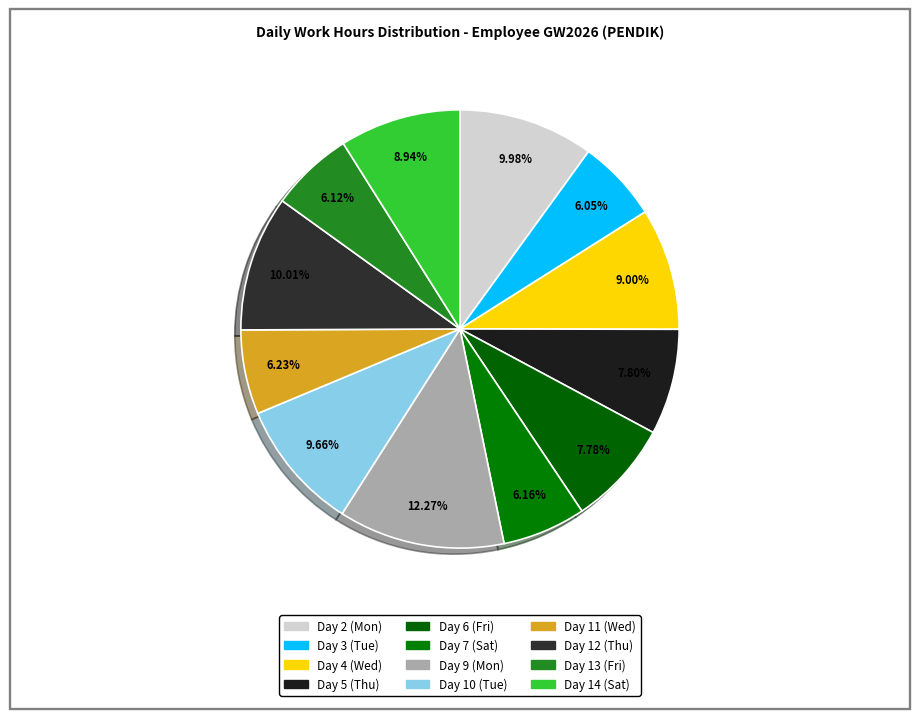

The Day 4 (Wed) slice represents 1% of the pie. True or false?

False